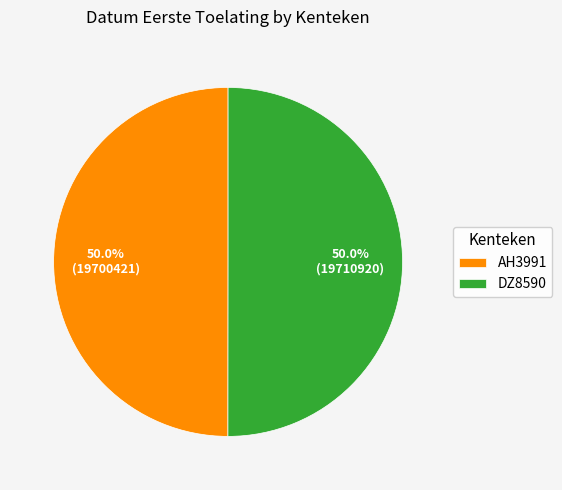

What portion of the pie excludes AH3991?

50.0%